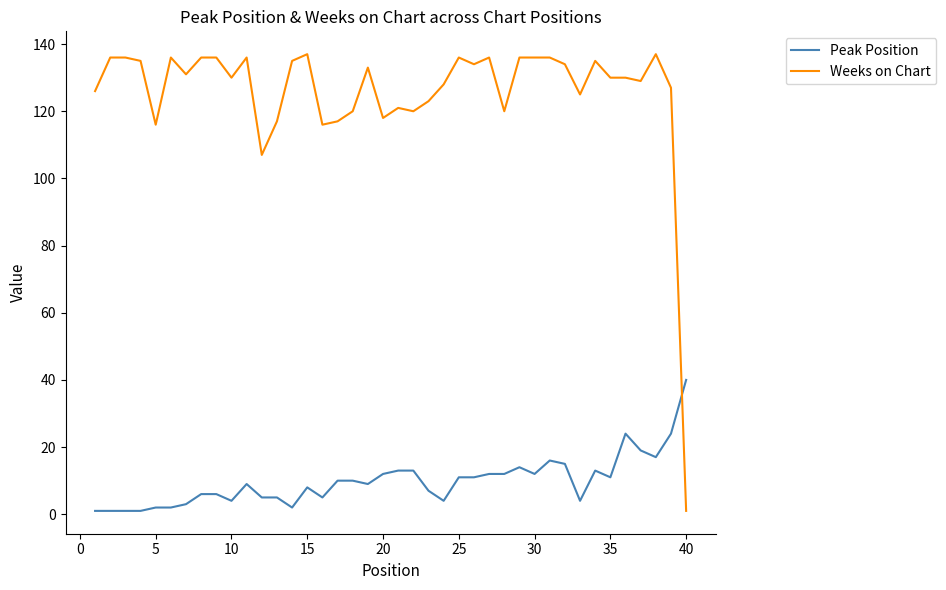

Rank the series by their average value, from highest to lowest.

Weeks on Chart, Peak Position